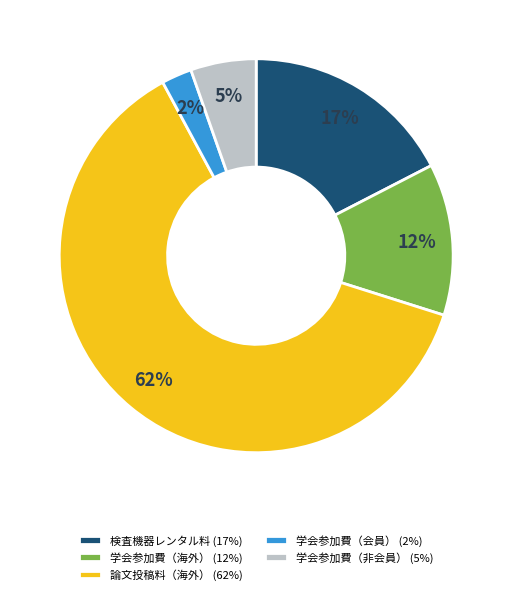

To the nearest percent, what is the combined percentage of 論文投稿料（海外） and 学会参加費（会員）?

65%